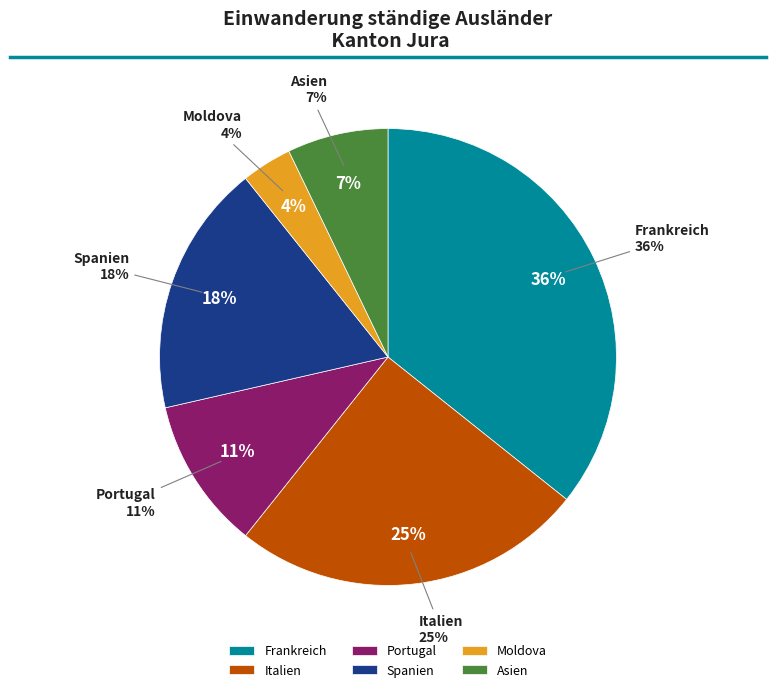

Which slice is the smallest?

Moldova